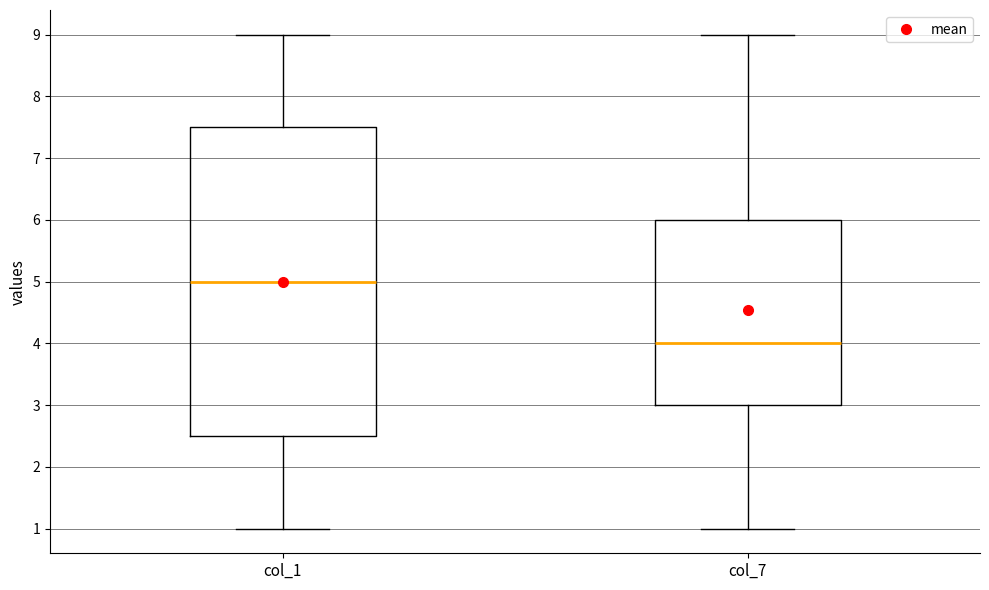

Reading left to right, read every box against the y-axis: the position of its median line, the range the box covers, and the ends of its whiskers. The values are not printed on the chart, so give them approximately, as read against the axis.

col_1: median 5.0, box 2.5 to 7.5, whiskers 1.0 to 9.0
col_7: median 4.0, box 3.0 to 6.0, whiskers 1.0 to 9.0